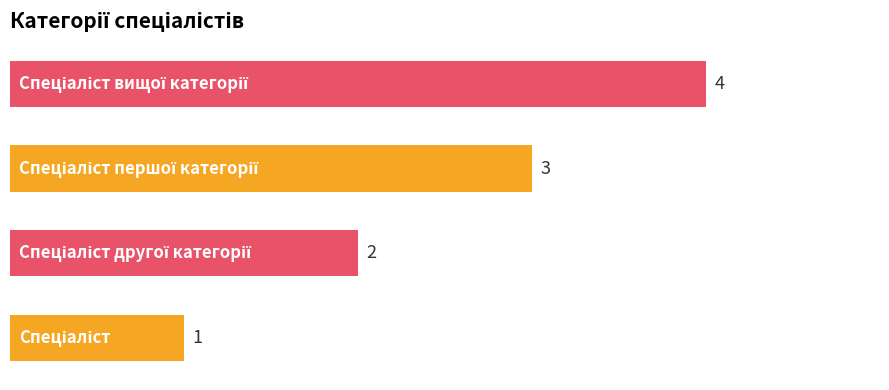

What is the difference between the maximum and minimum values?

3